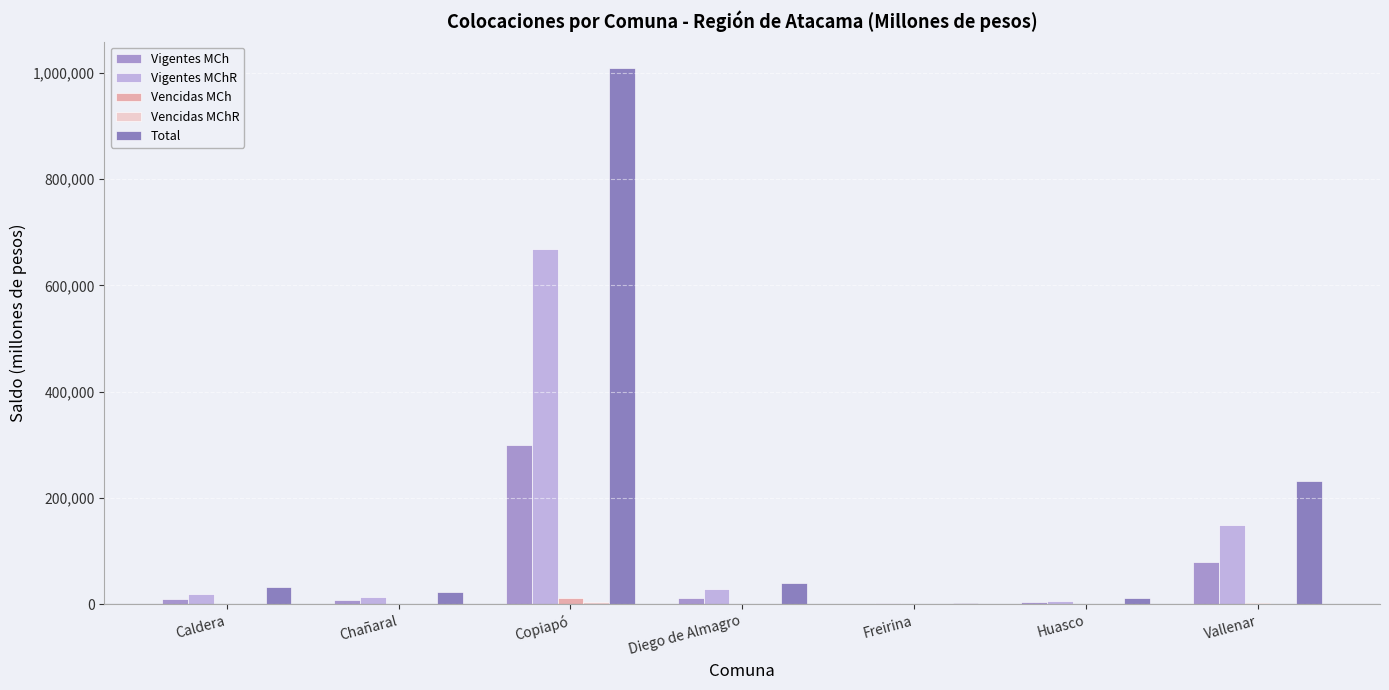

The value of Vigentes MCh at Copiapó is 139470.2. True or false?

False